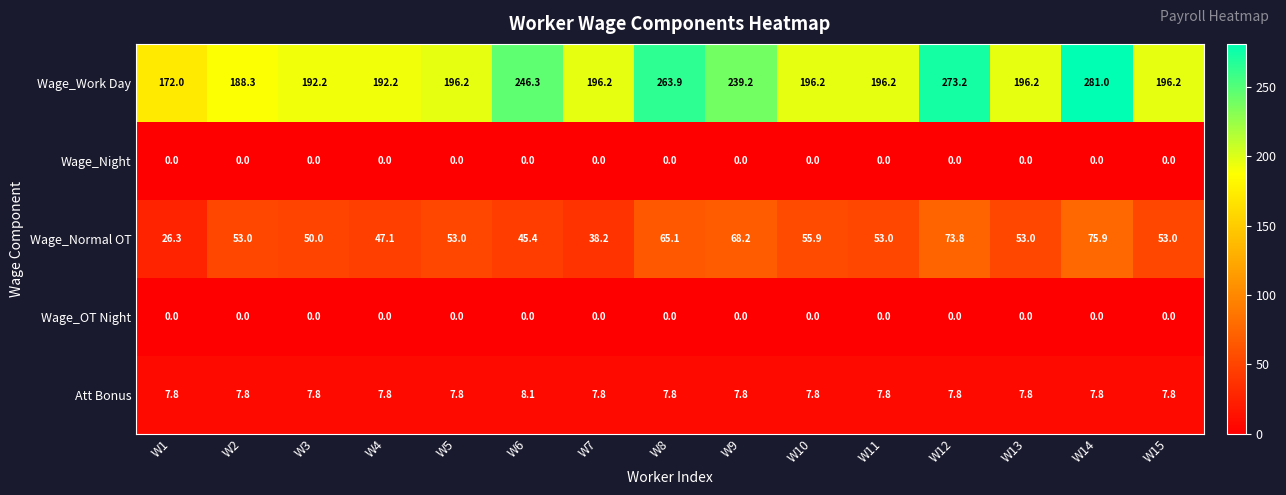

Between W10 and W13, which series saw the biggest shift?

Wage_Normal OT